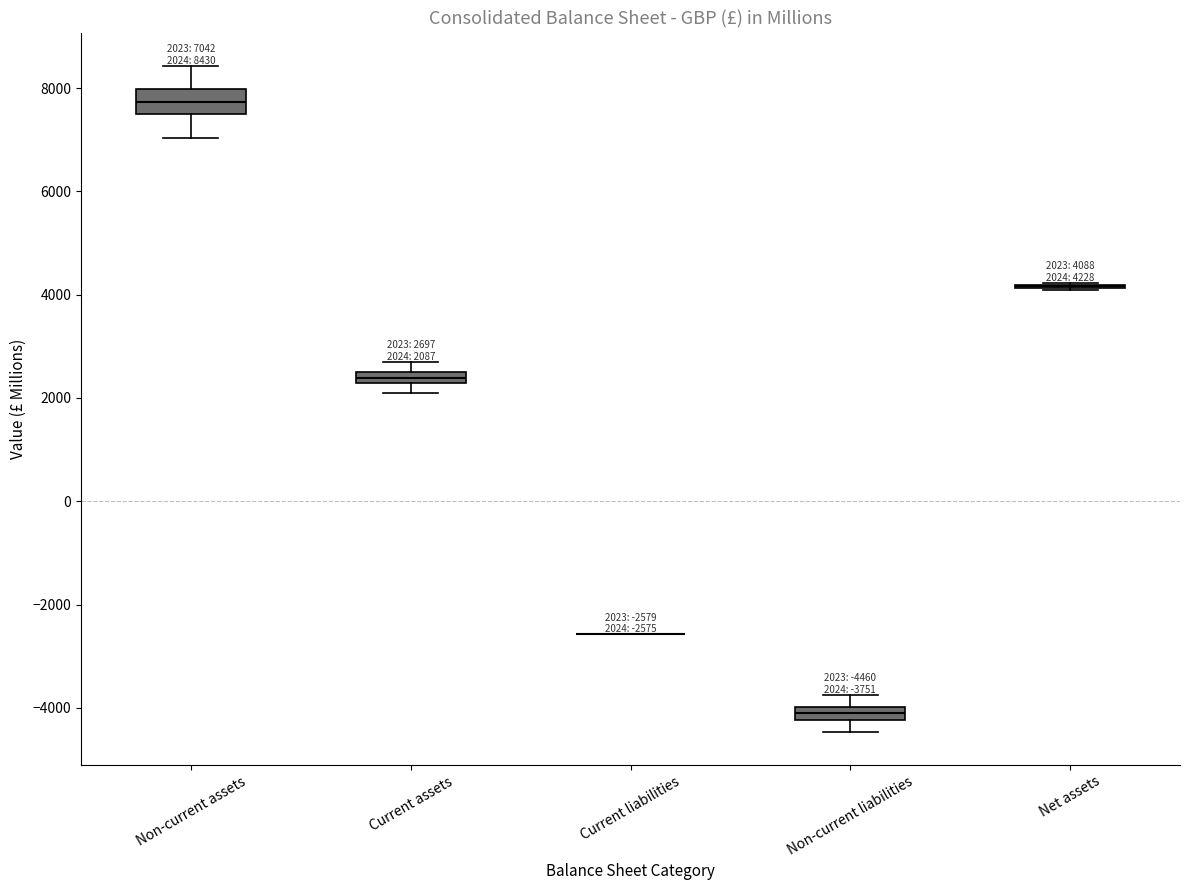

Comparing the boxes themselves (not the whiskers), which one is the tallest?

Non-current assets